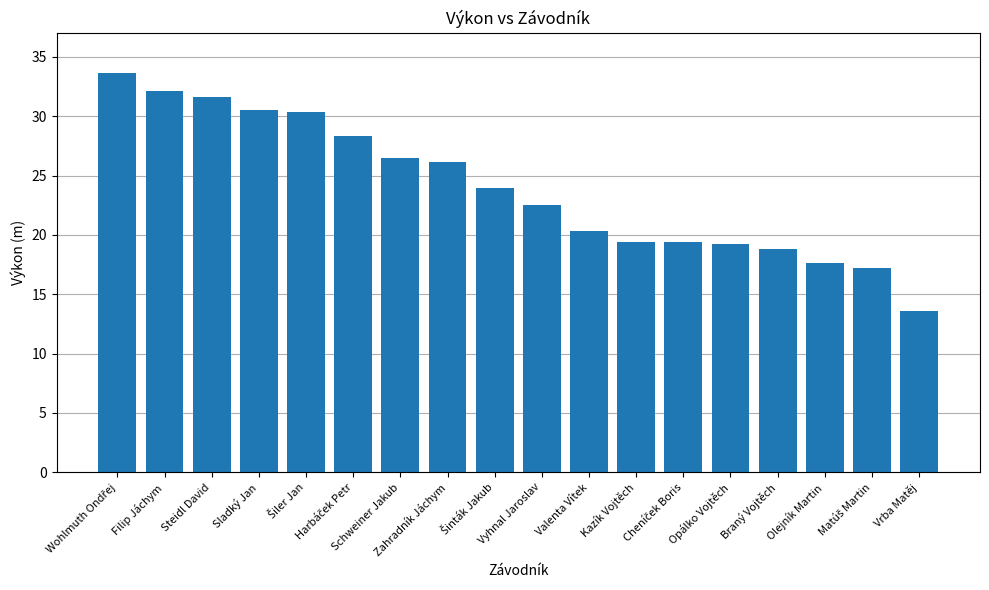

True or false: the data shows 19.2 at Opálko Vojtěch.

True